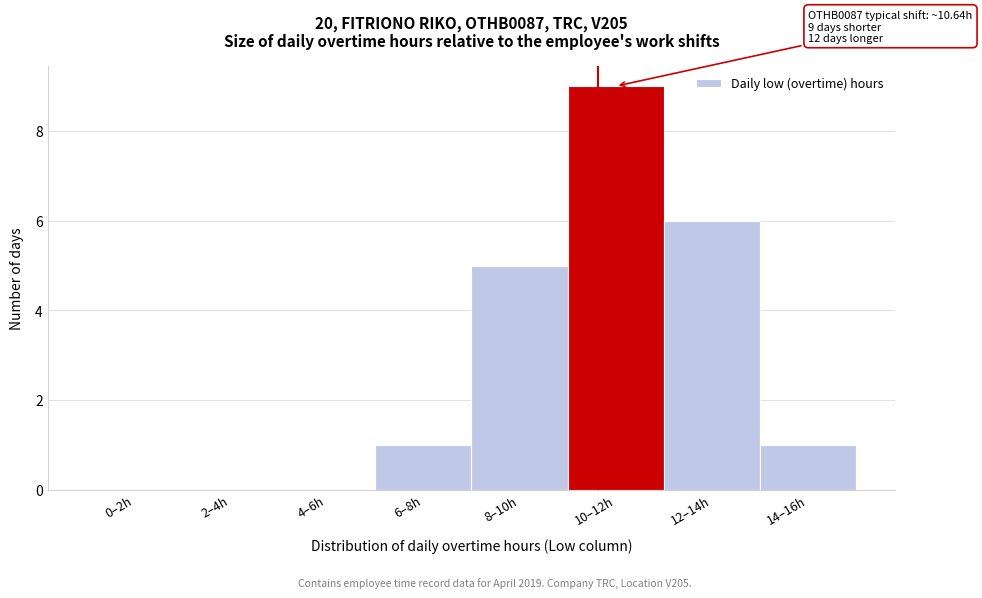

Reading left to right, what are all the values shown in this chart?

0–2h=0	2–4h=0	4–6h=0	6–8h=1	8–10h=5	10–12h=9	12–14h=6	14–16h=1